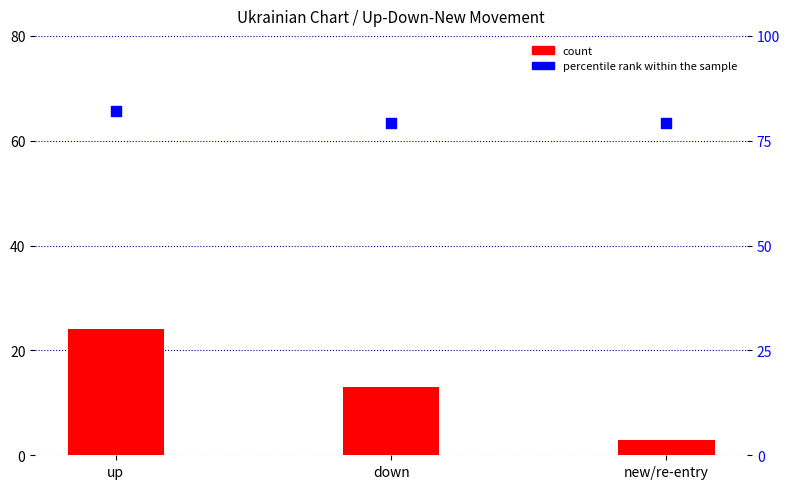

What are all the series names shown in the legend?

count, percentile rank within the sample